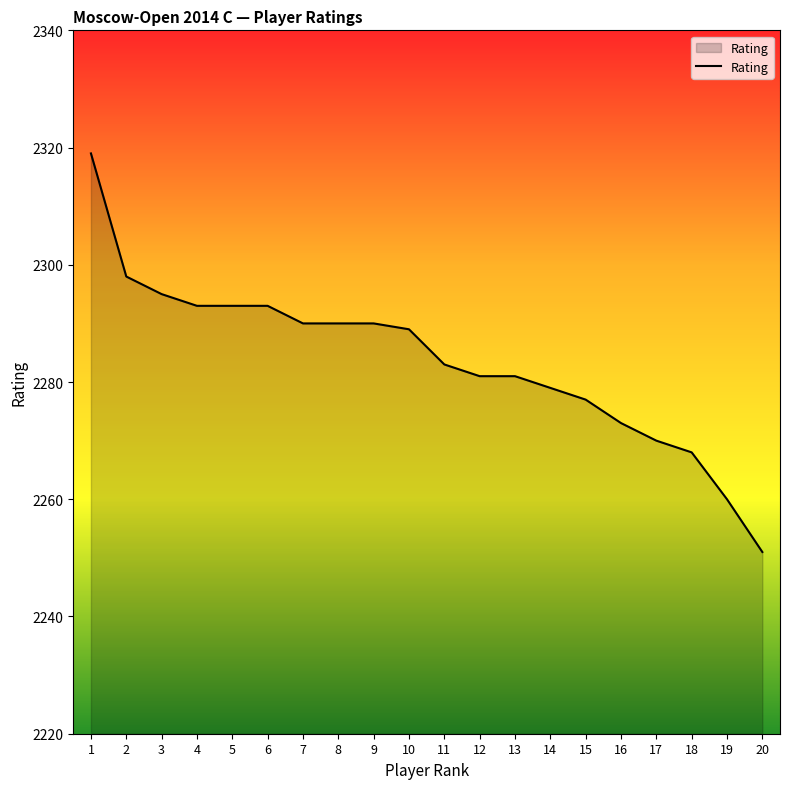

What is the approximate value at 18, to the nearest 10?

2270